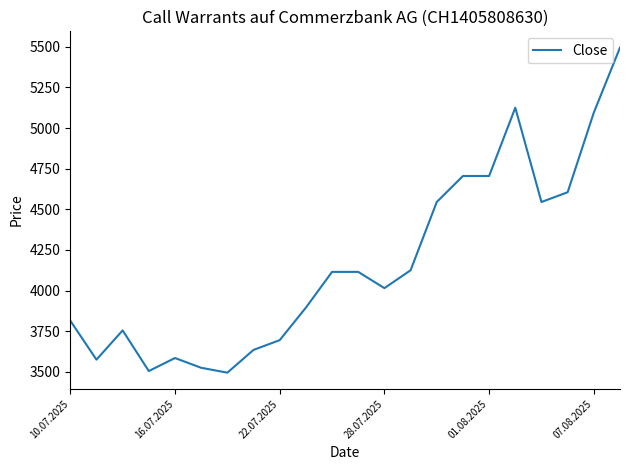

What is the smallest value displayed?

3495